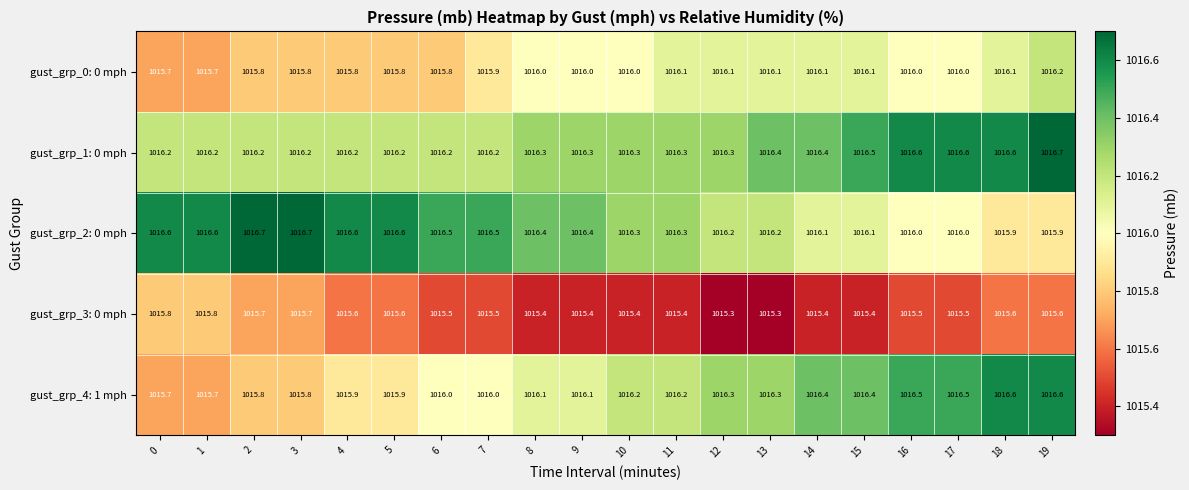

Is it true that gust_grp_4: 1 mph equals 1016.3 at 13?

True